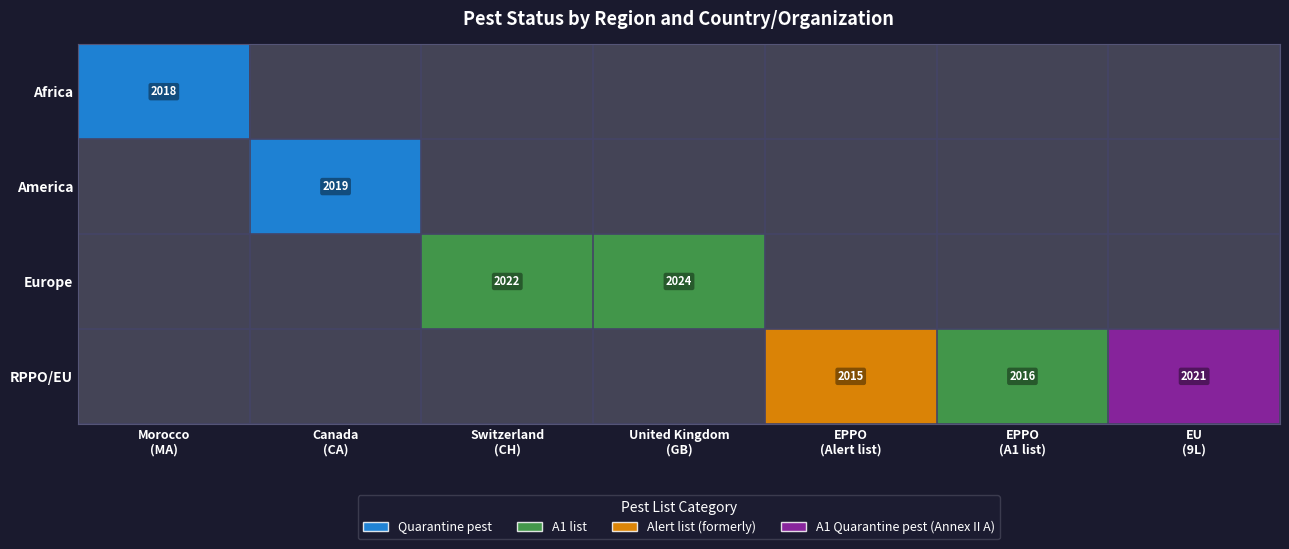

Count the number of categories in the chart.

7